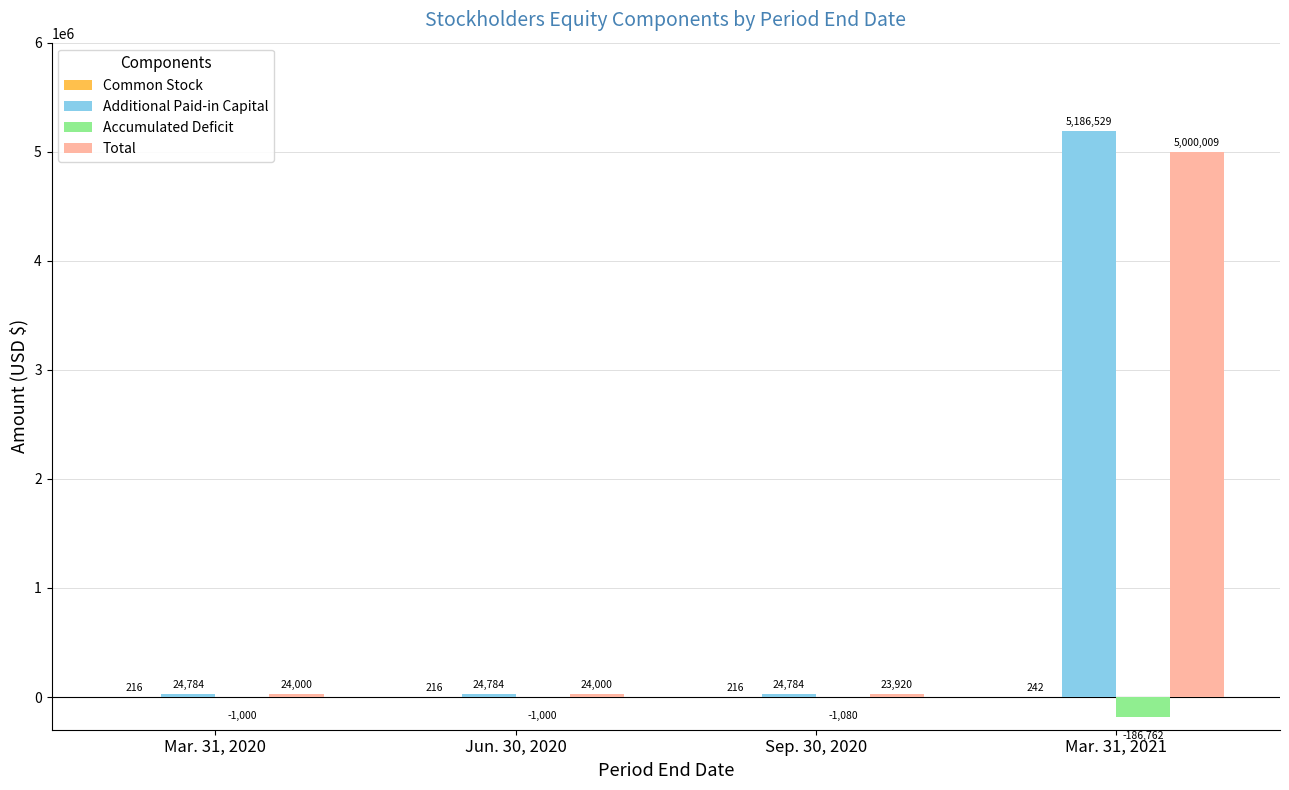

Which label corresponds to the largest value in the chart?

Mar. 31, 2021